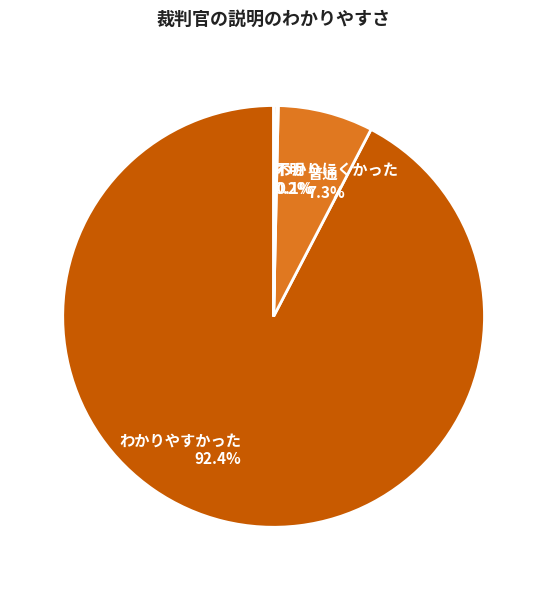

Does 普通 7.3% represent more than half of the total?

No